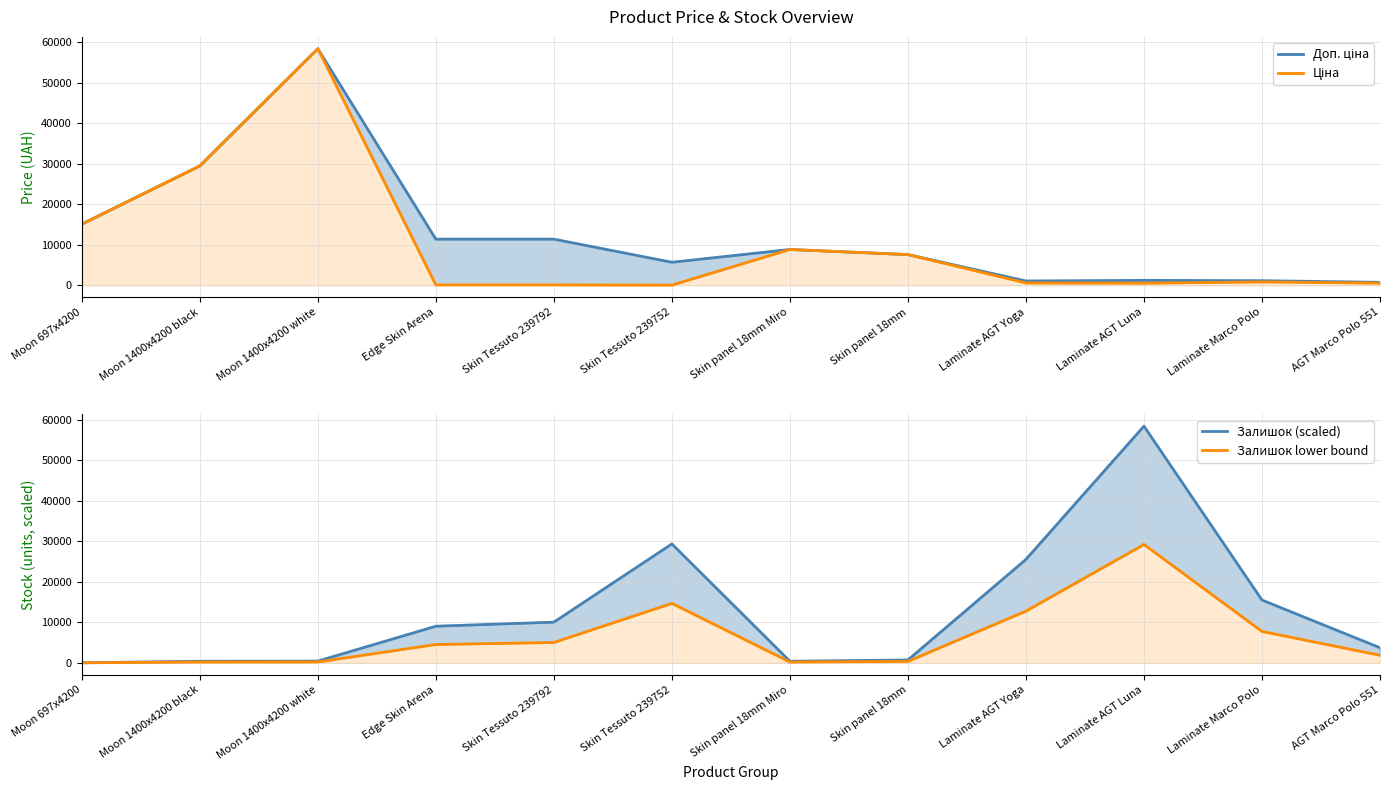

At how many categories does at least one series exceed 48126?

2